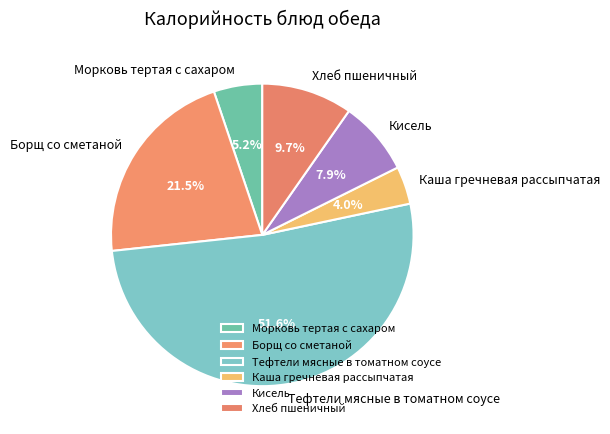

Is Каша гречневая рассыпчатая the majority of the pie?

No